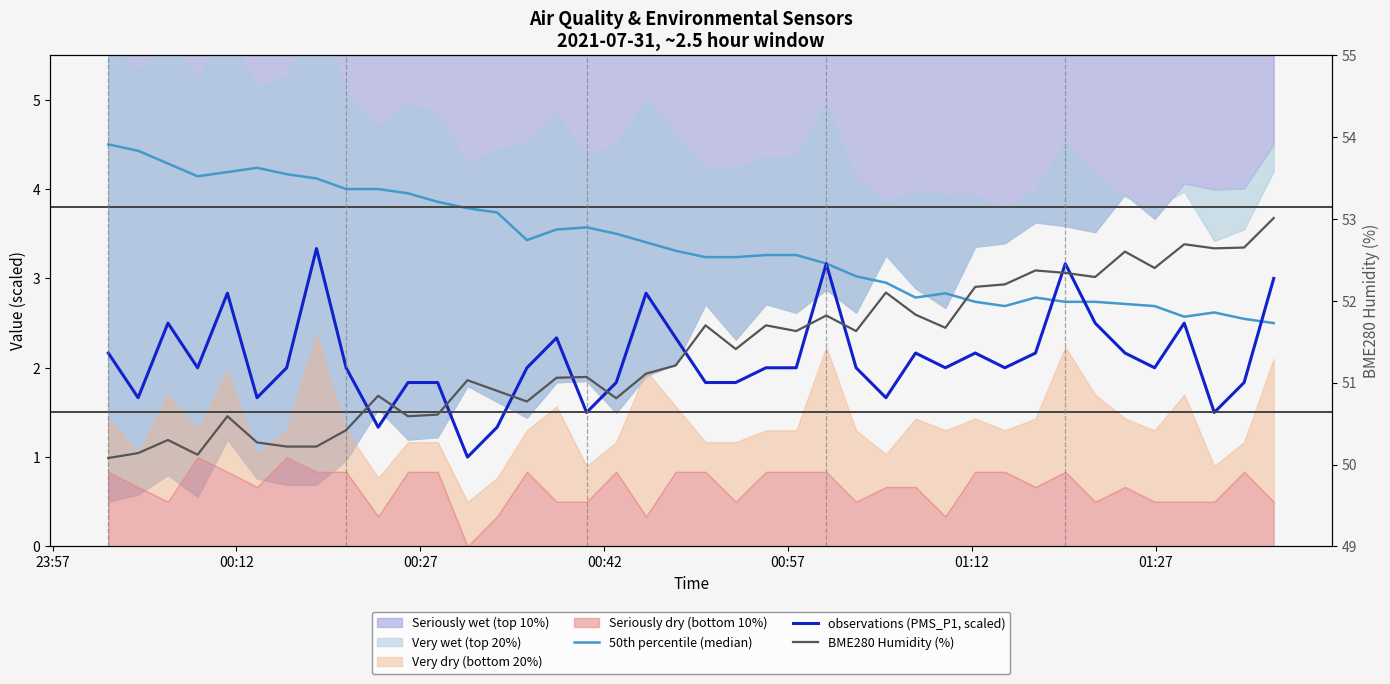

How many interior local peaks does the observations (PMS_P1, scaled) series have?

10